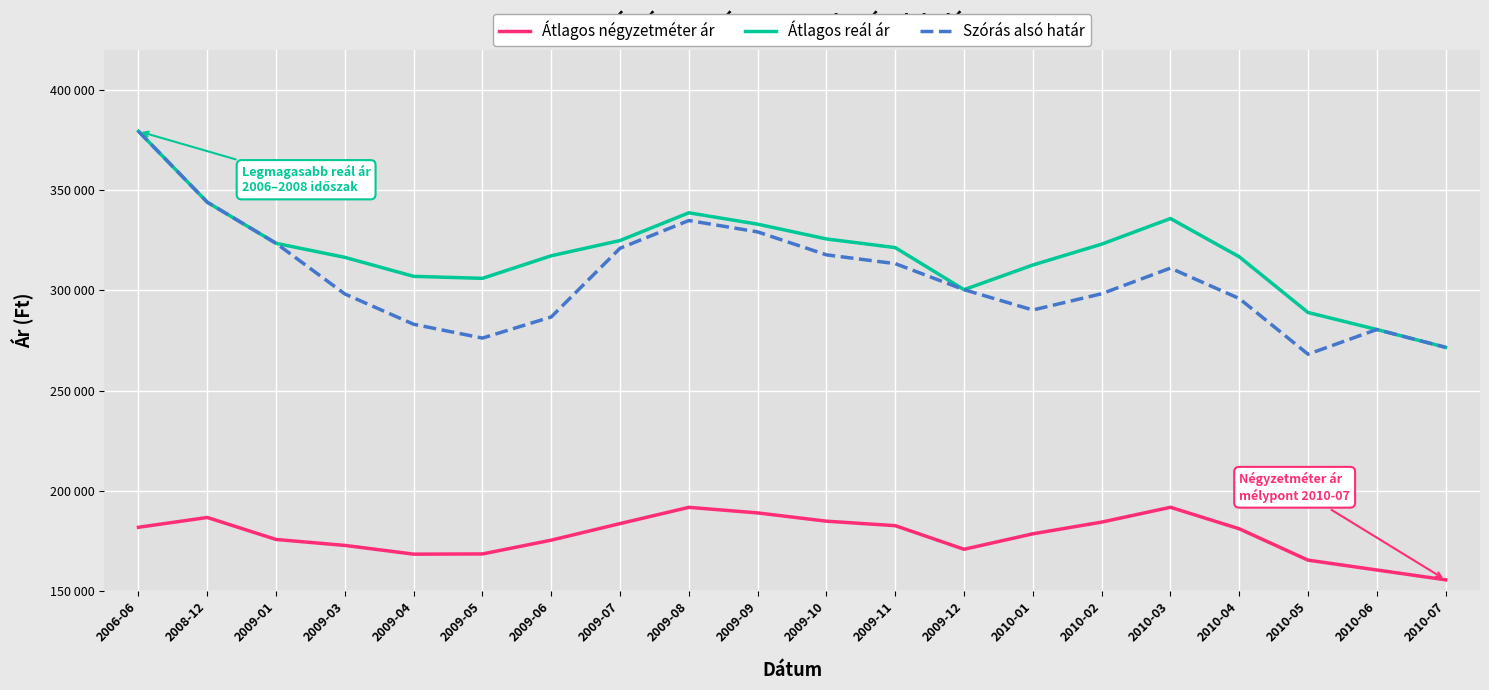

True or false: Szórás alsó határ and Átlagos négyzetméter ár intersect in this chart.

False